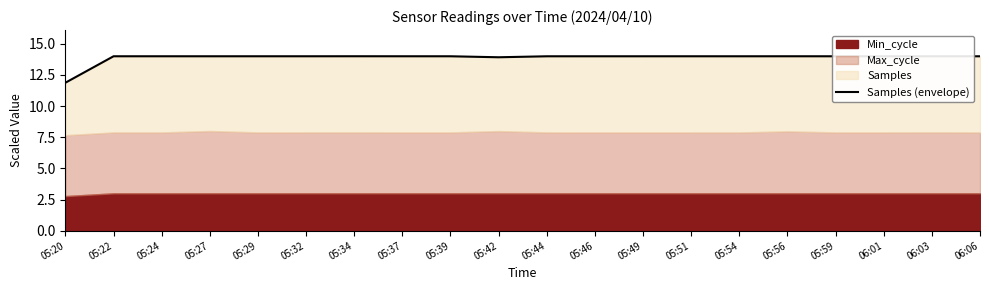

Rank the categories by value from highest to lowest.

05:34, 05:56, 05:37, 05:24, 05:29, 05:32, 05:22, 05:51, 05:27, 05:39, 05:59, 05:46, 06:01, 05:54, 05:49, 06:06, 05:44, 06:03, 05:42, 05:20